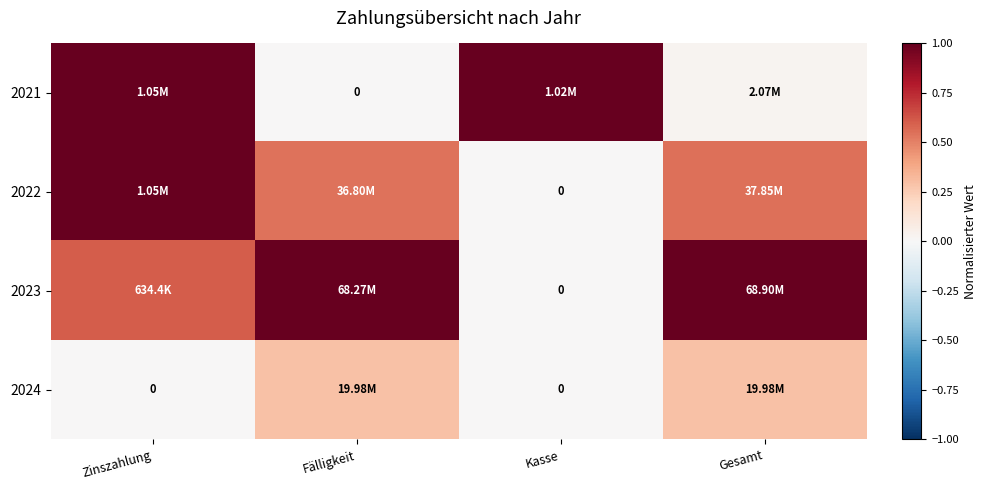

What is the difference between the maximum and minimum values in the 2021 series?

1.0